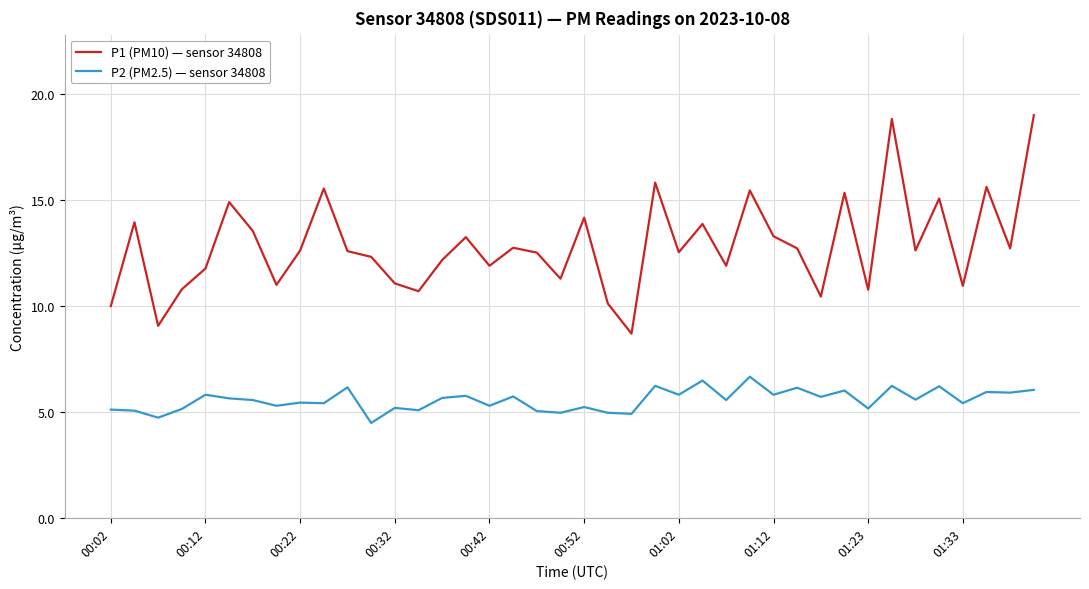

What is the highest value of the P1 (PM10) — sensor 34808 series?

19.0